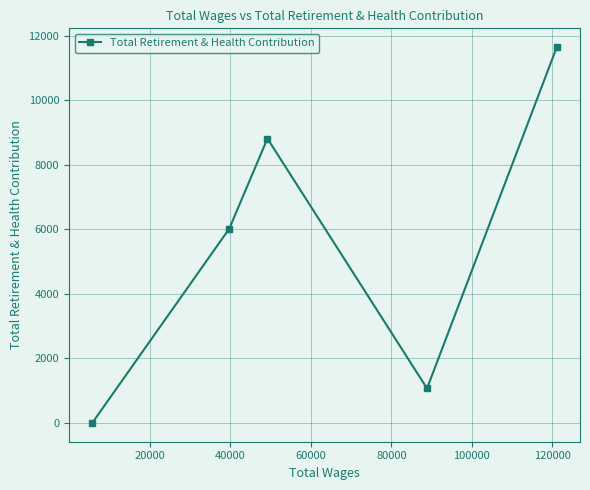

Reading right to left, list all the values displayed in this chart.

11651	1070	8816	6020	0